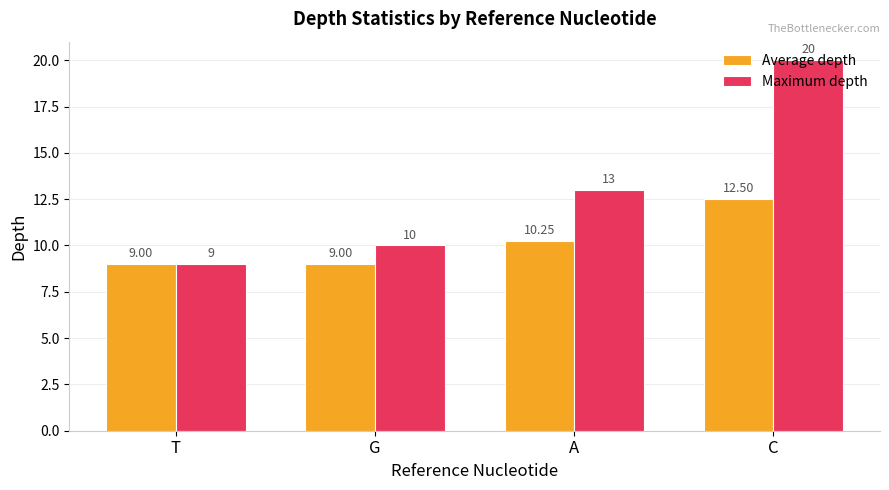

What is the sum of the Maximum depth values at A and T?

22.0